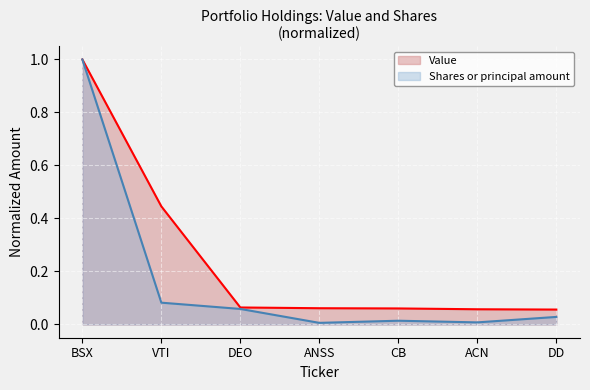

Which series has the widest spread of values?

Shares or principal amount